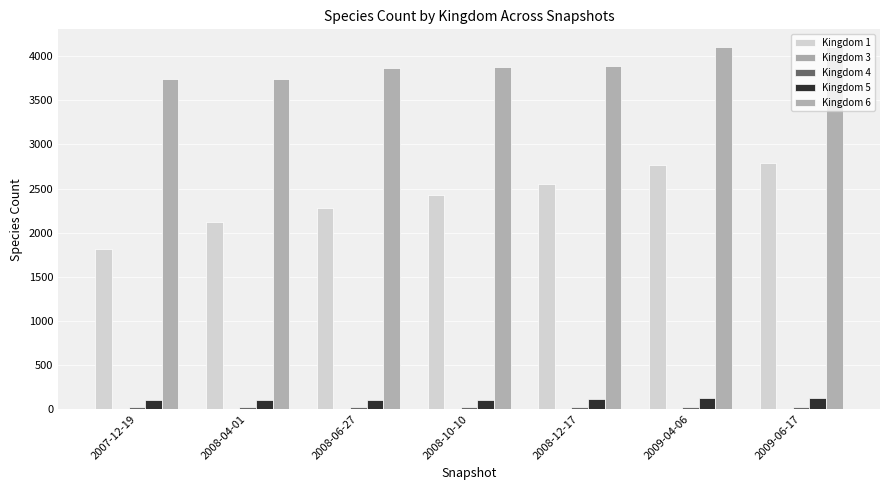

Which series has the largest total across all categories?

Kingdom 6